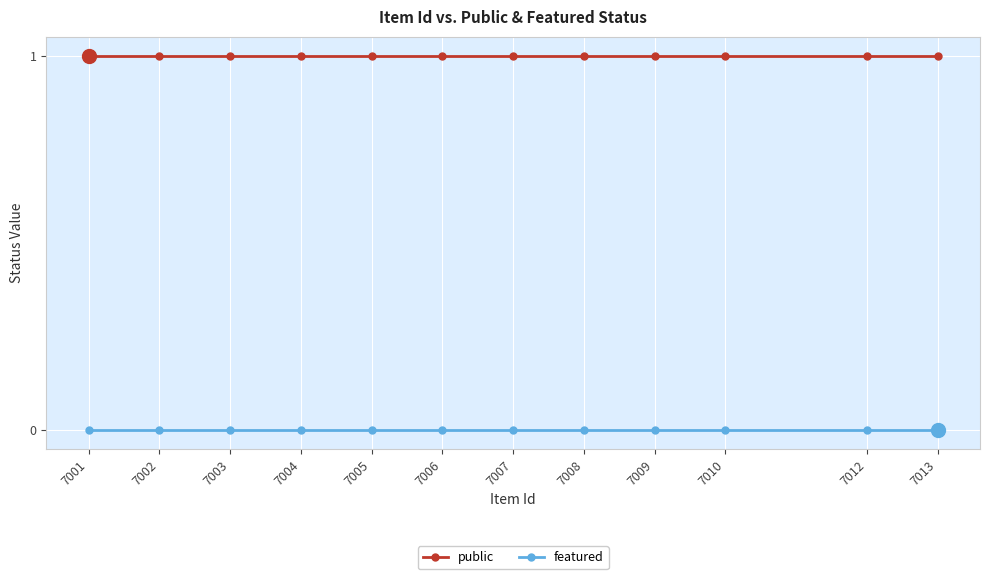

Reading left to right, list all the values displayed in this chart.

public: 7001=1	7002=1	7003=1	7004=1	7005=1	7006=1	7007=1	7008=1	7009=1	7010=1	7012=1	7013=1
featured: 7001=0	7002=0	7003=0	7004=0	7005=0	7006=0	7007=0	7008=0	7009=0	7010=0	7012=0	7013=0